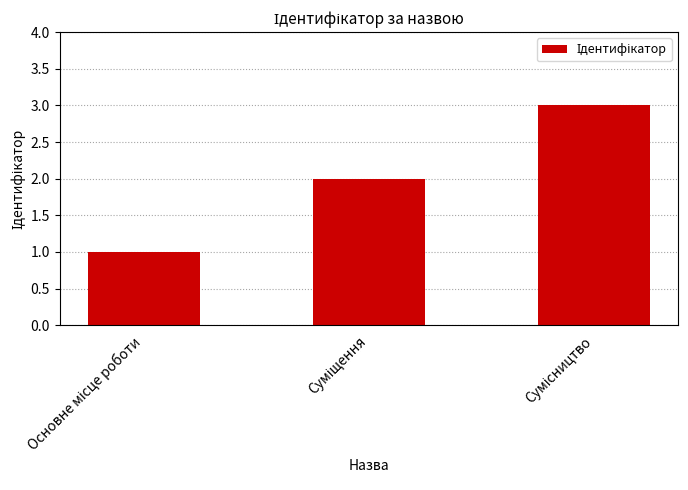

Are the bars grouped side by side (vs. stacked)?

No